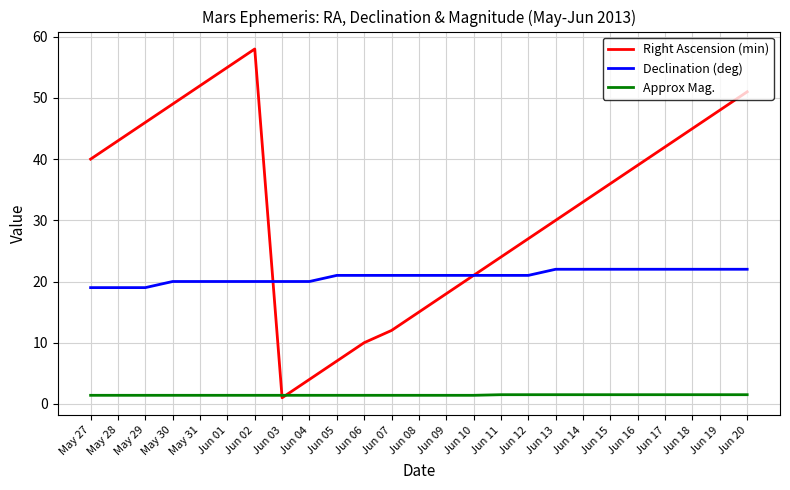

Is this an area chart (filled region under the line)?

No